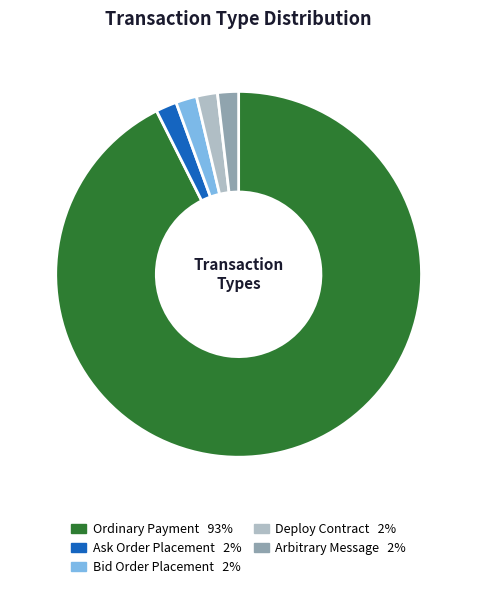

Between Ordinary Payment and Ask Order Placement, which is larger?

Ordinary Payment